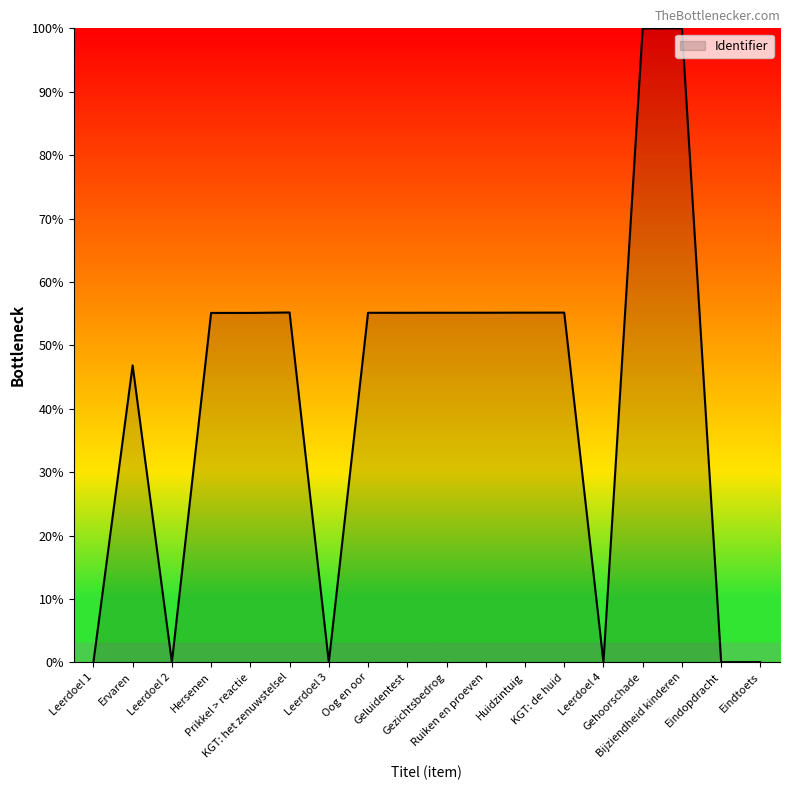

True or false: the data shows 55.1 at Ruiken en proeven.

True